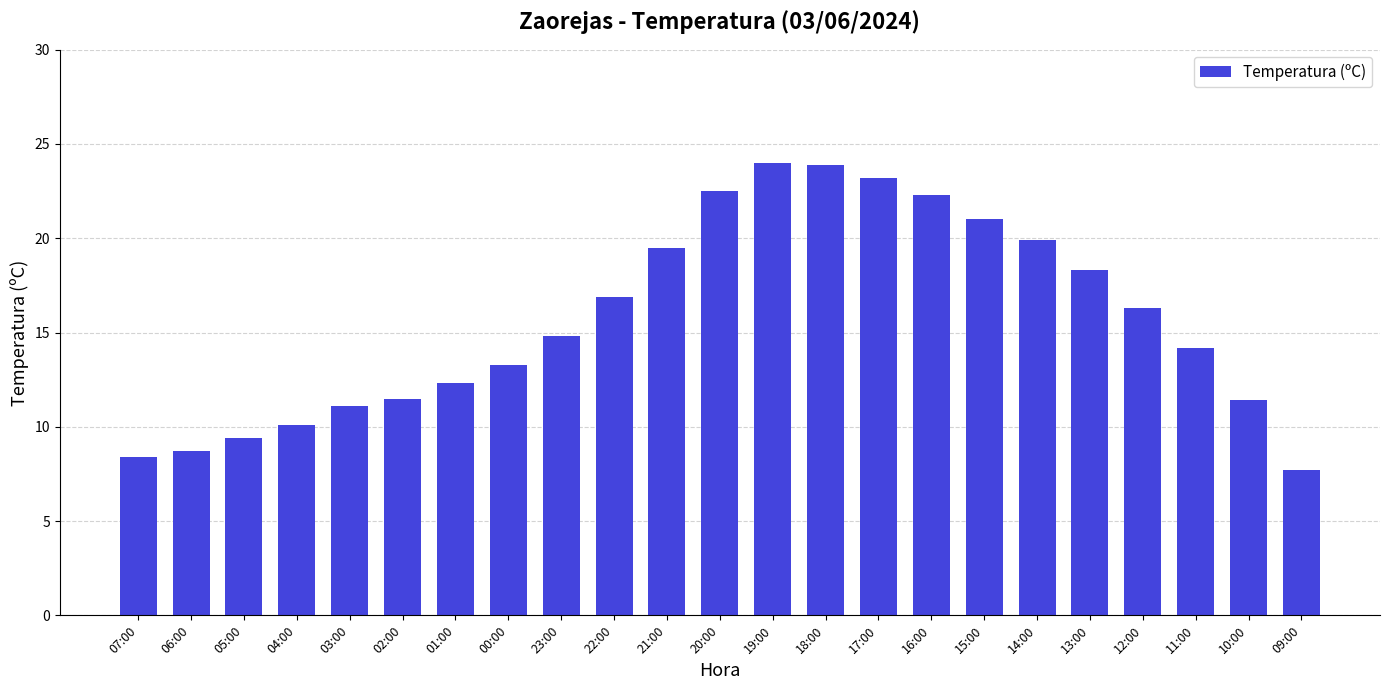

What is the label of the 5th bar from the right?

13:00